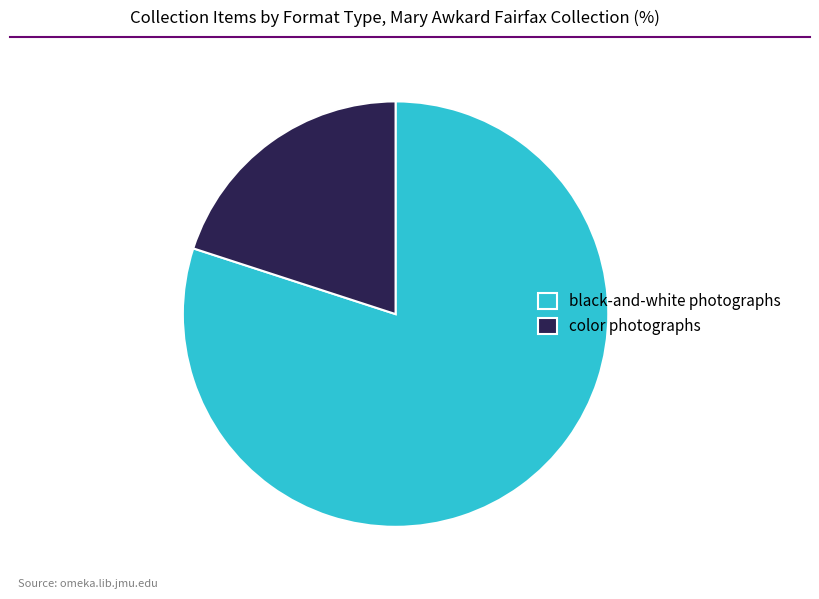

True or false: black-and-white photographs accounts for 93% of the total.

False